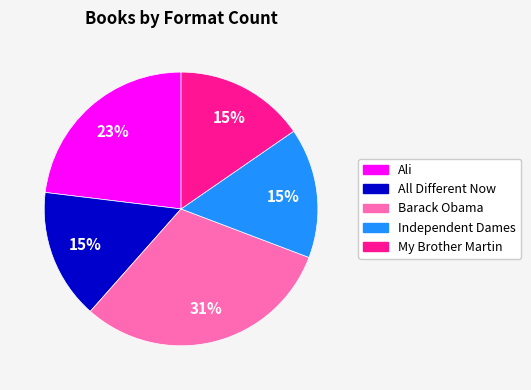

To the nearest percent, what portion does All Different Now represent?

15%